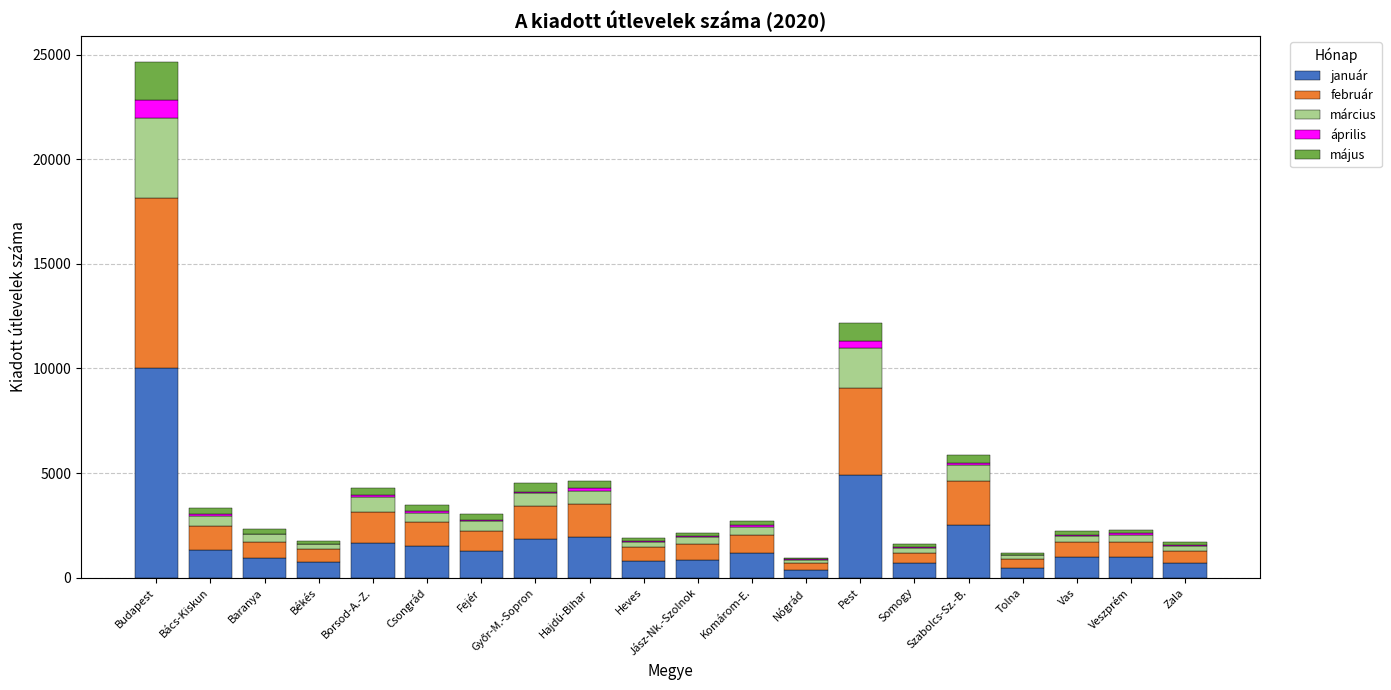

Where is január nearest to the value 5188?

Pest